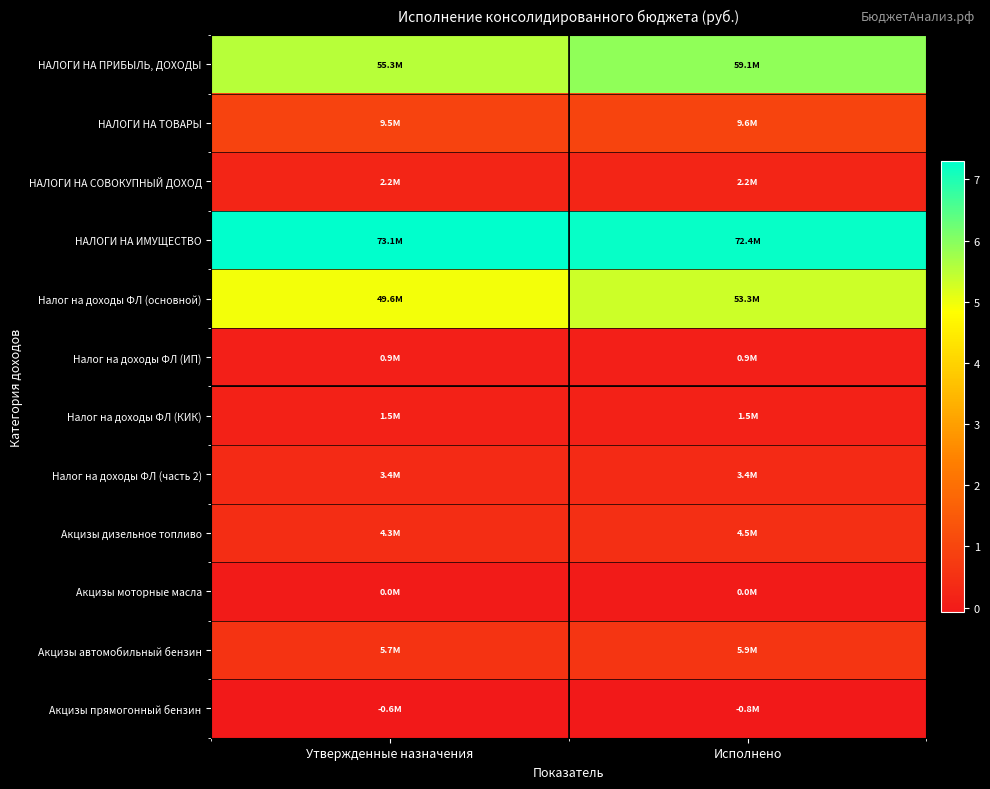

How many categories are shown in the chart?

2